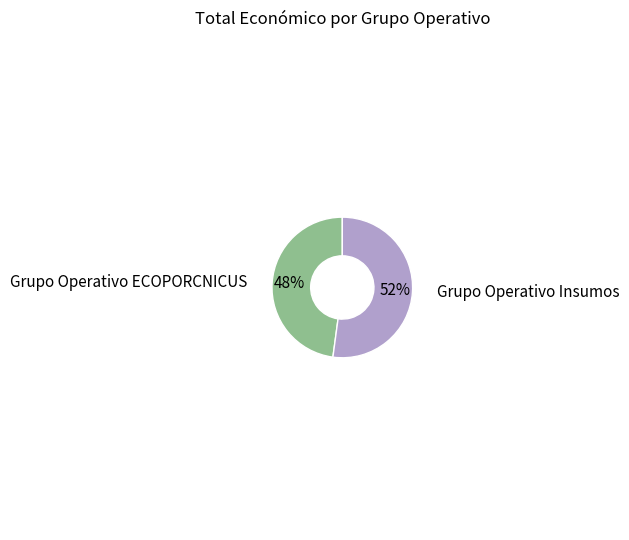

What is the majority slice?

Grupo Operativo Insumos